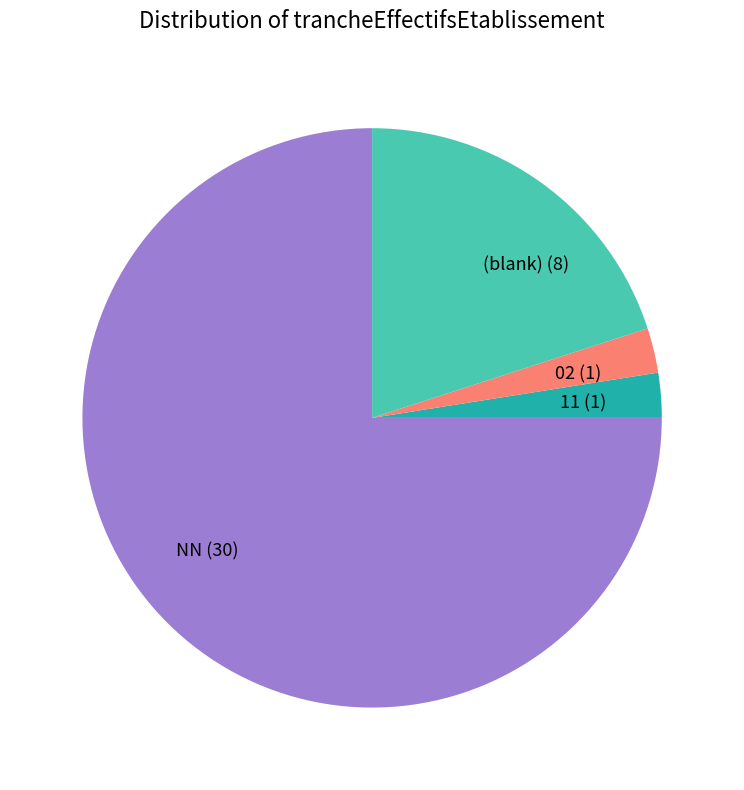

Is it true that (blank) (8) is 20% of the pie?

True